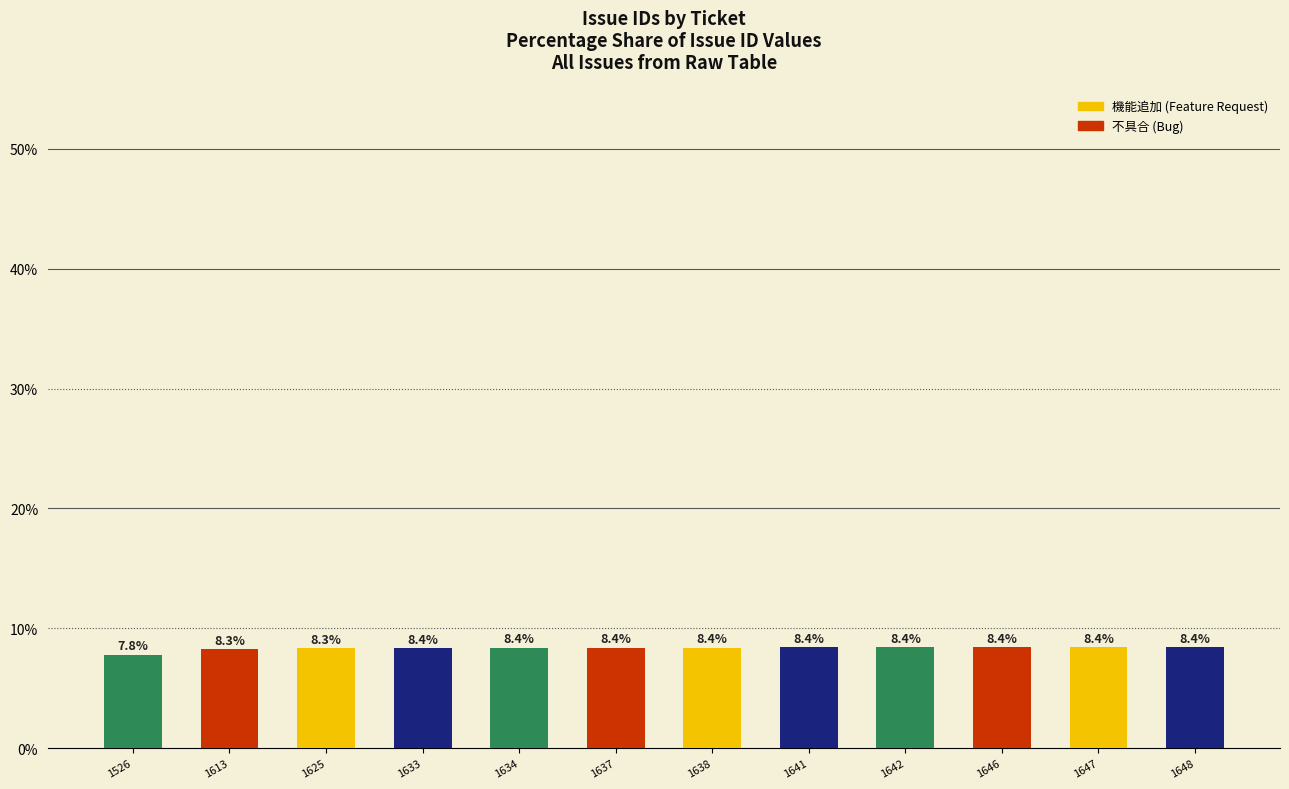

Where is the data nearest to the value 8?

1526